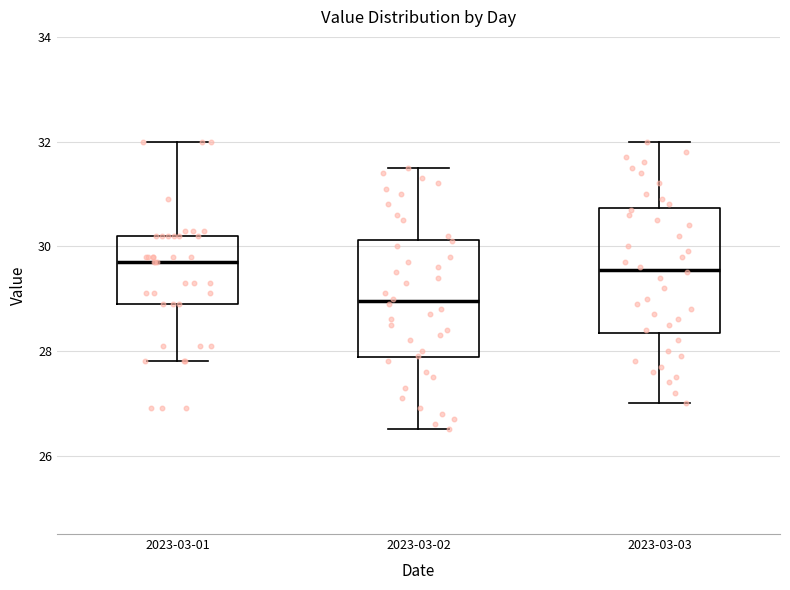

Where is the upper edge of the box for 2023-03-03 on the y-axis? The values are not printed on the chart, so give them approximately, as read against the axis.

30.8